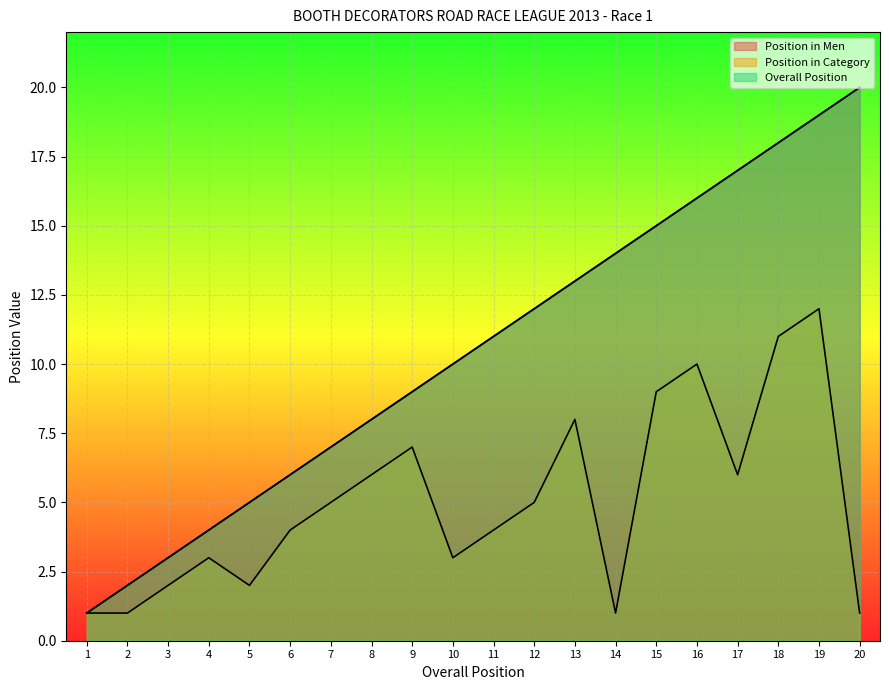

Where is the first local minimum for Position in Category?

5